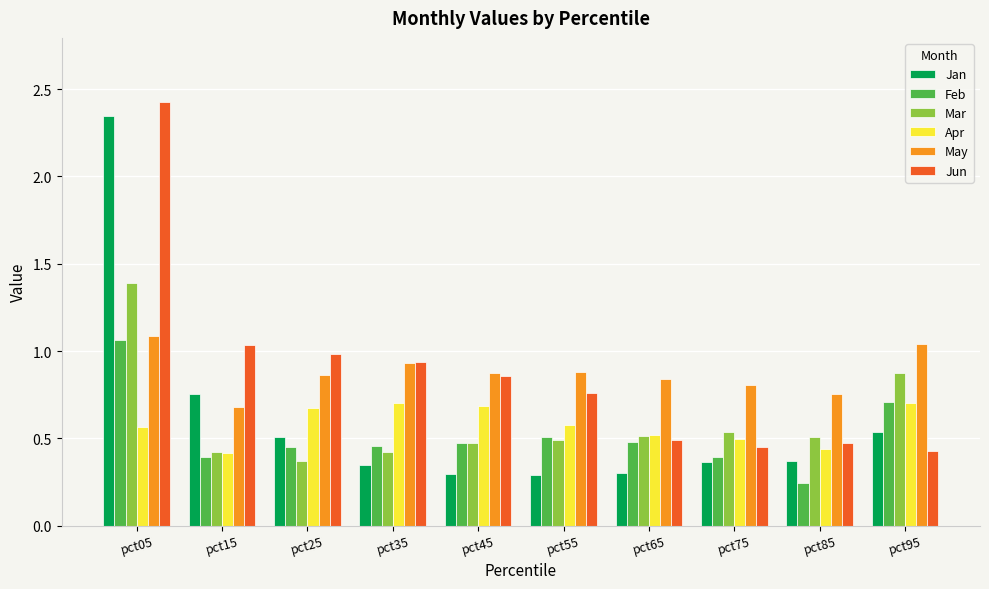

True or false: Apr has a value of 0.7 at pct75.

False